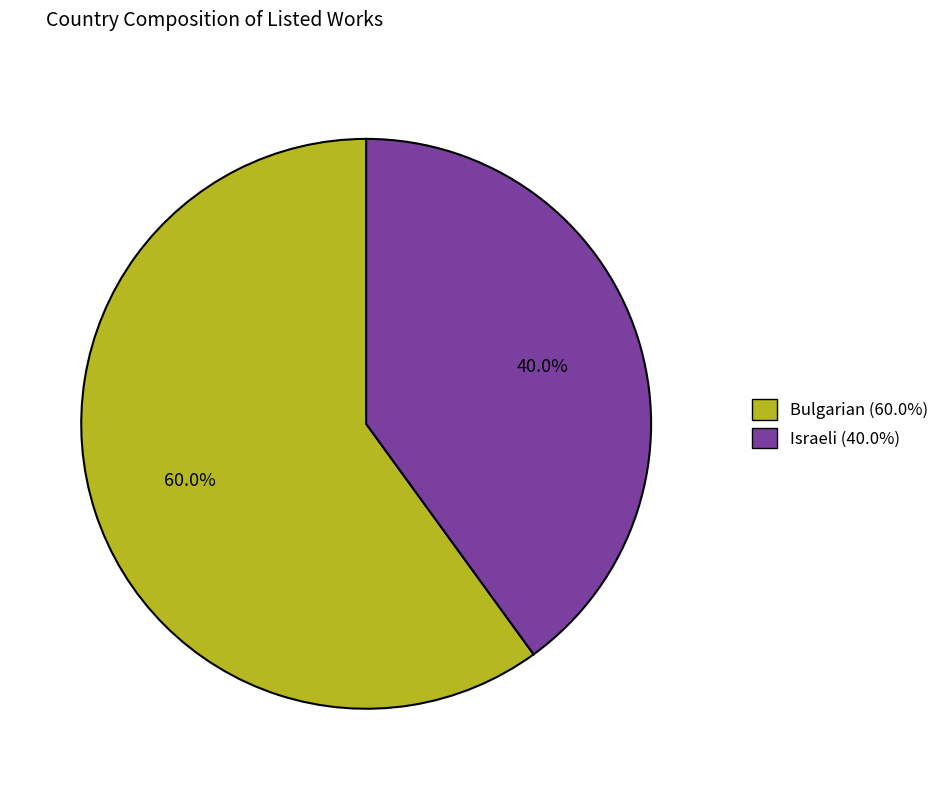

Which category has the smallest portion of the pie?

Israeli